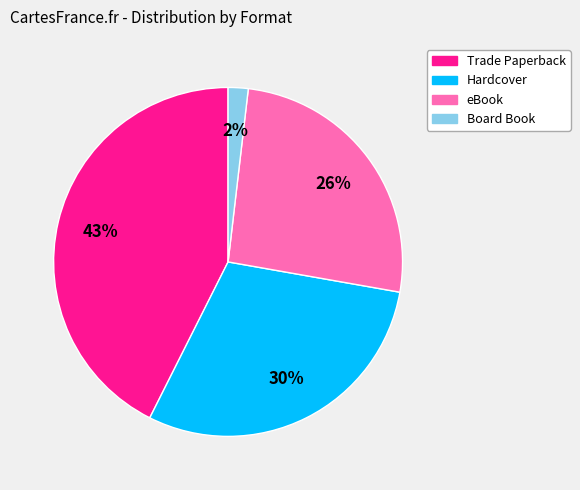

Which slice is the largest?

Trade Paperback